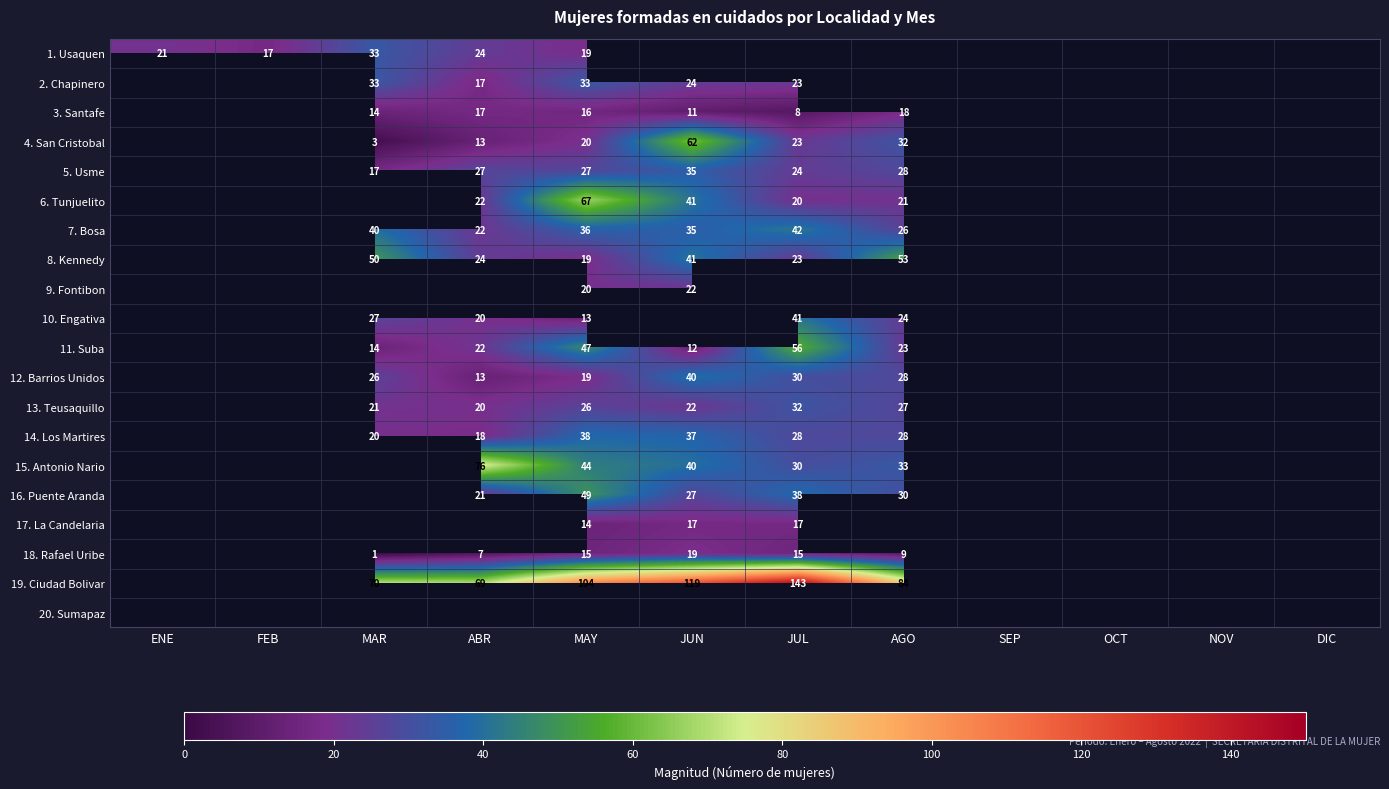

Is it true that 4. San Cristobal equals 20 at MAY?

True